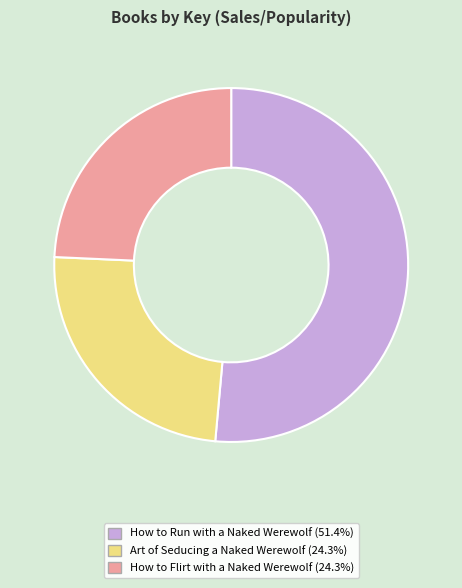

How many segments does this pie chart have?

3